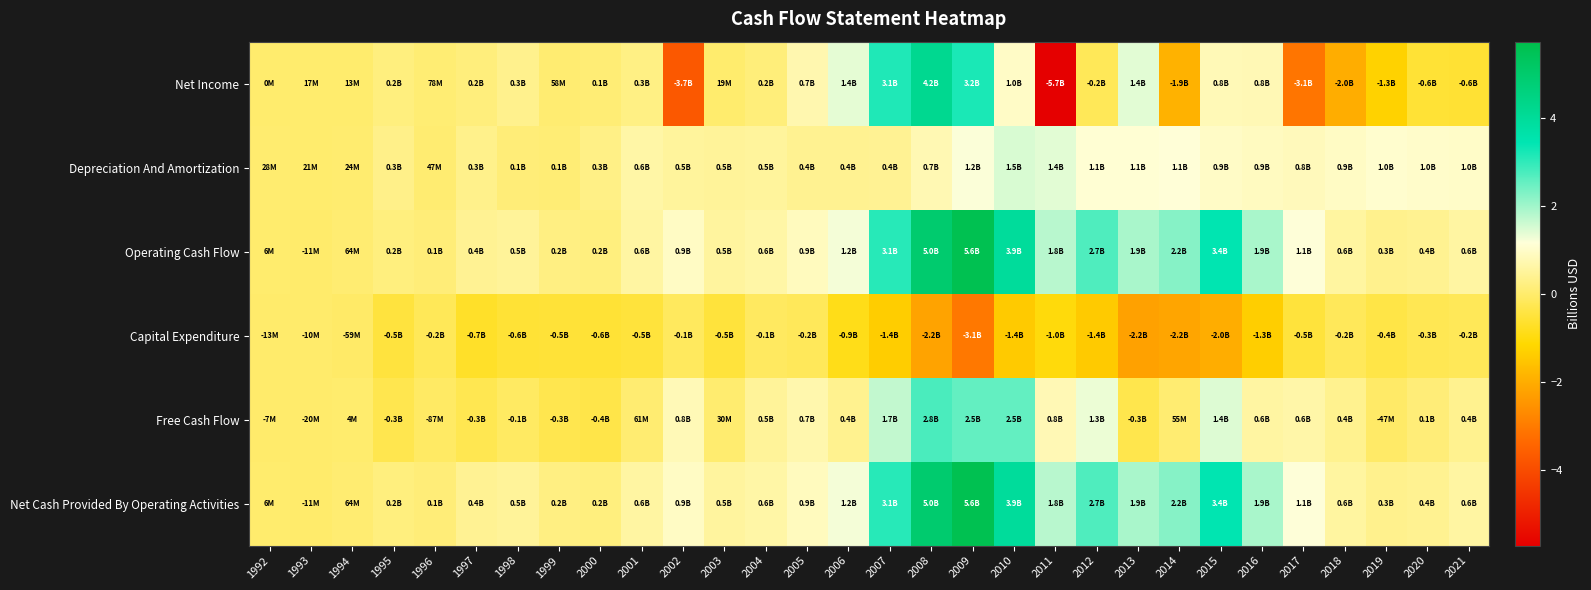

How many categories are shown in the chart?

30